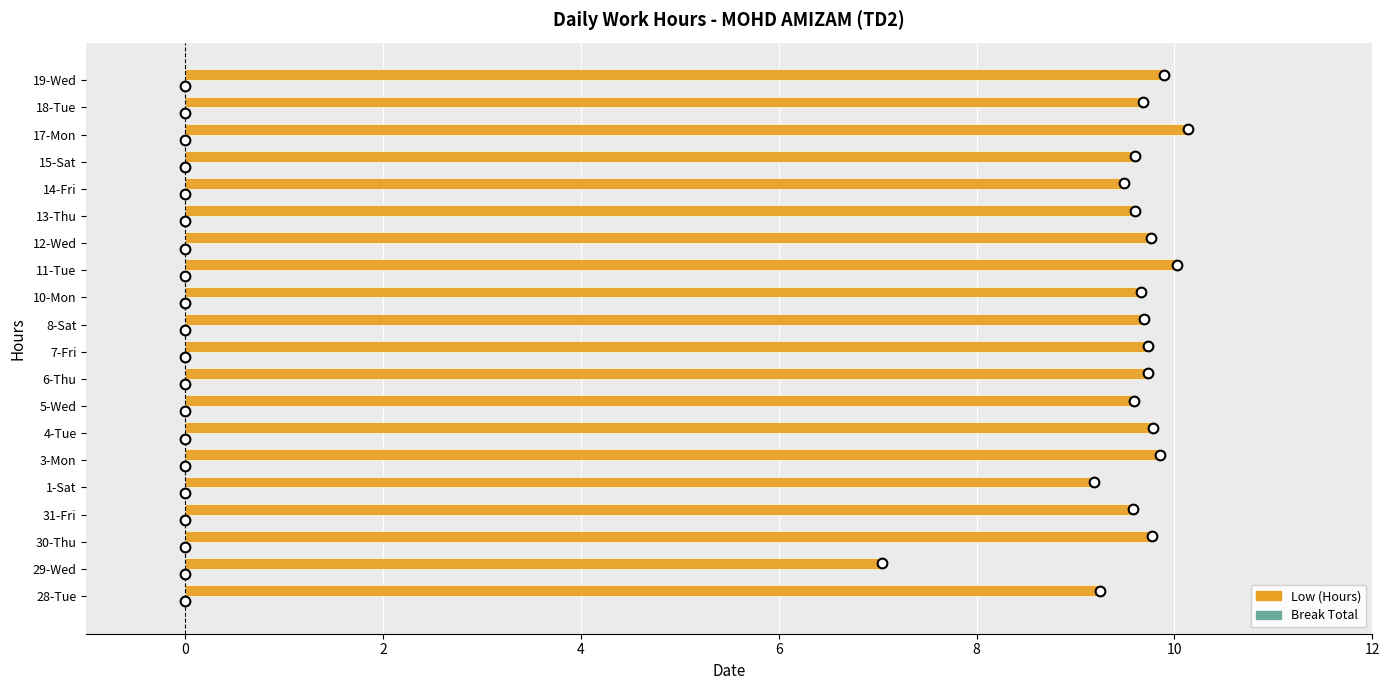

At which category does the chart reach its minimum across all series?

29-Wed